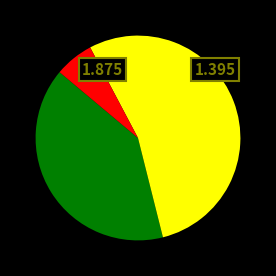

Is there a majority slice in this chart?

Yes